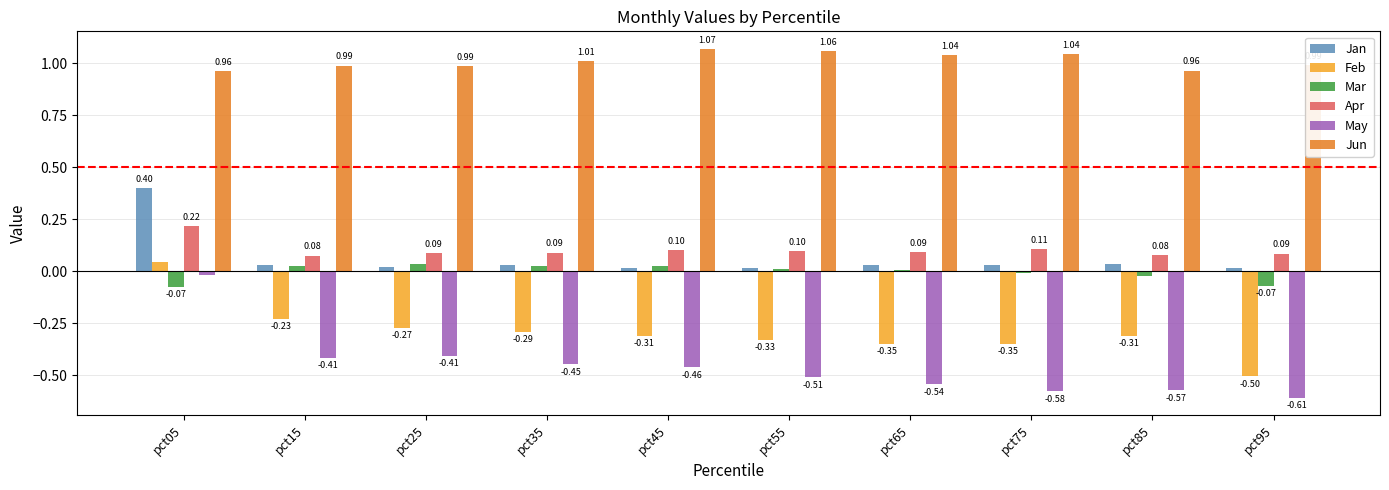

What is the total value across all series at pct05?

1.5